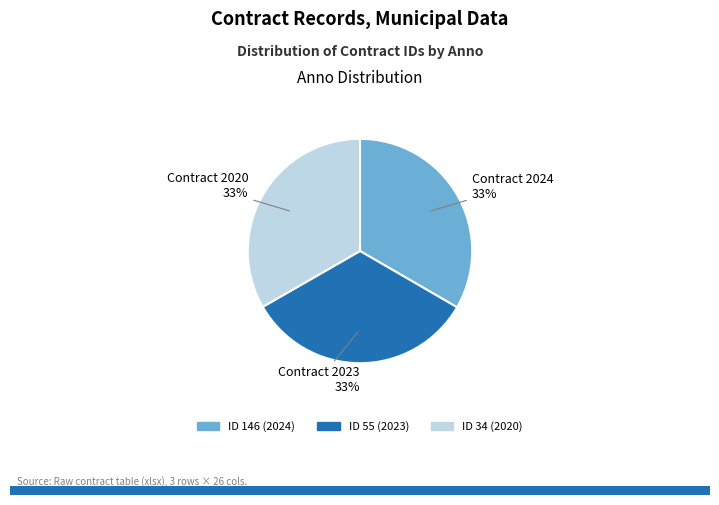

Is there any slice that represents more than half of the pie?

No